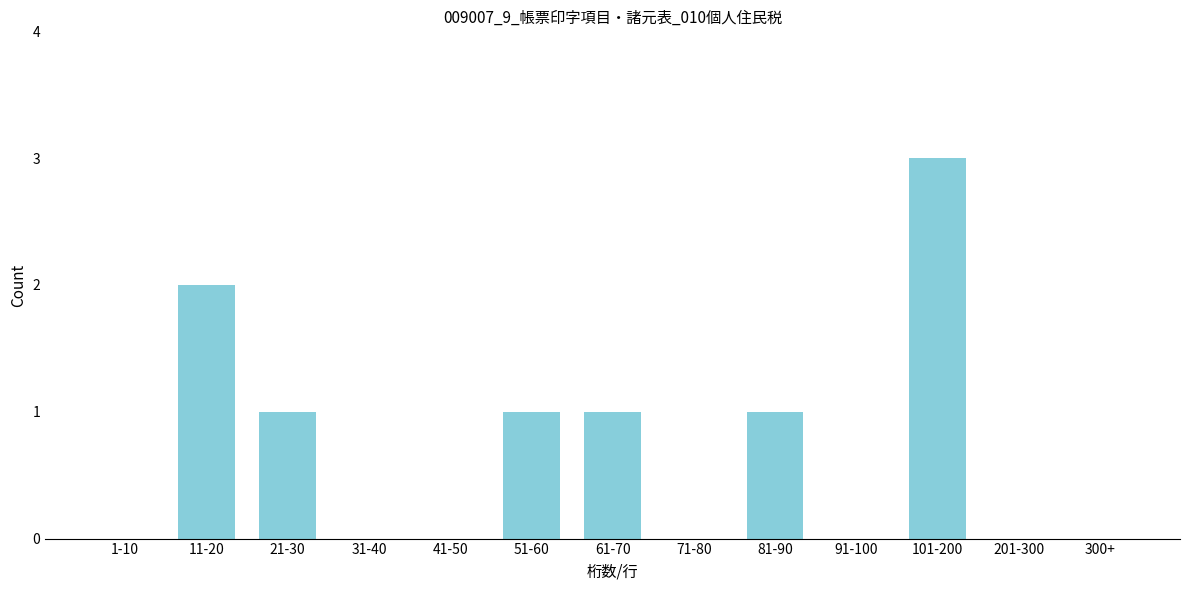

What is the sum of all values?

9